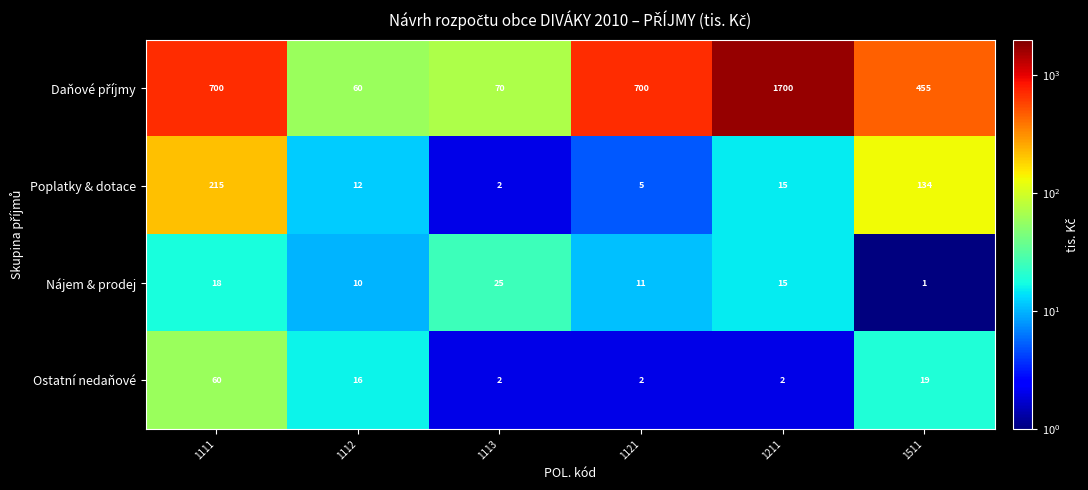

Count the number of categories in the chart.

6